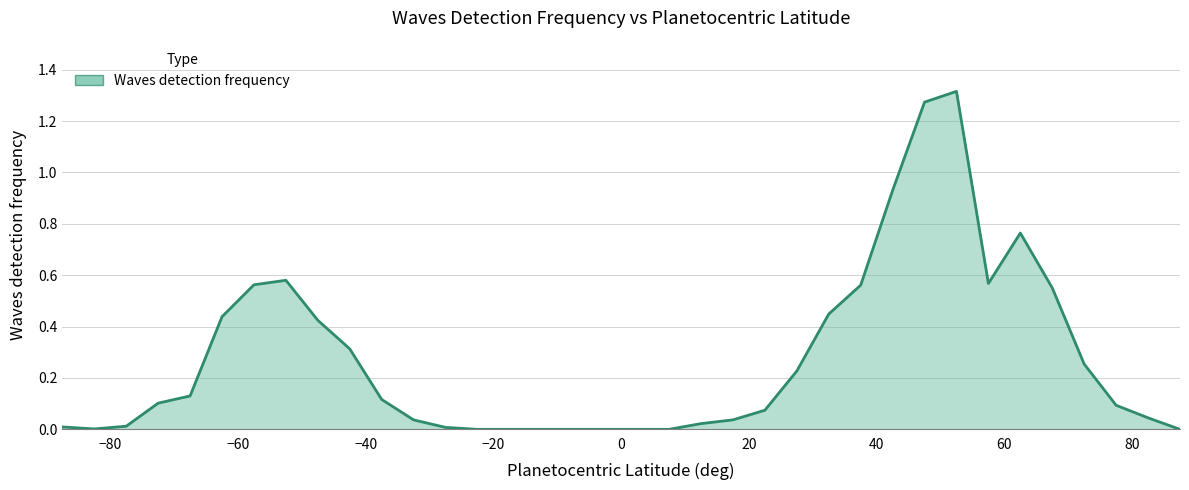

At which category does the data reach its first local peak?

-52.5